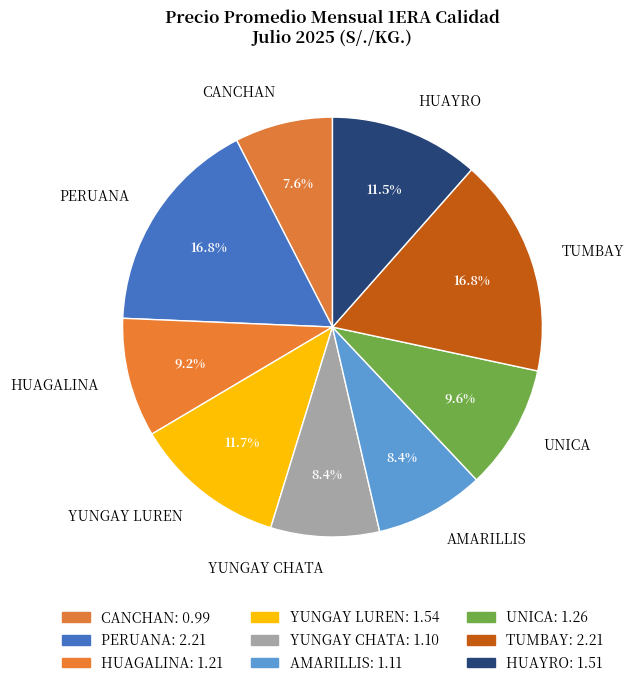

How many segments does this pie chart have?

9